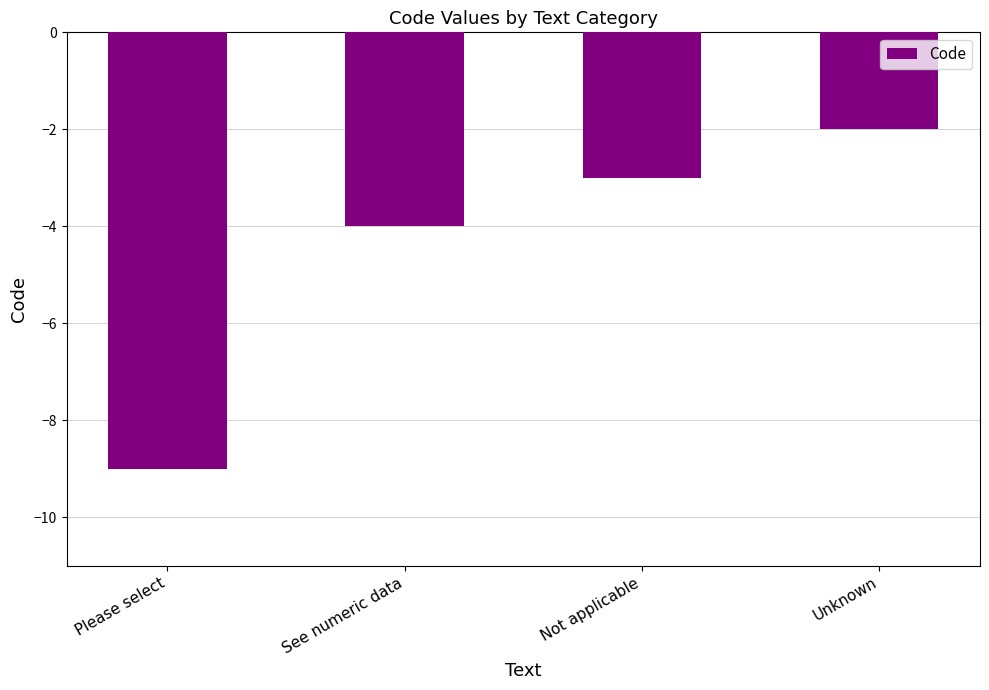

At which label does the data first exceed -3?

Unknown